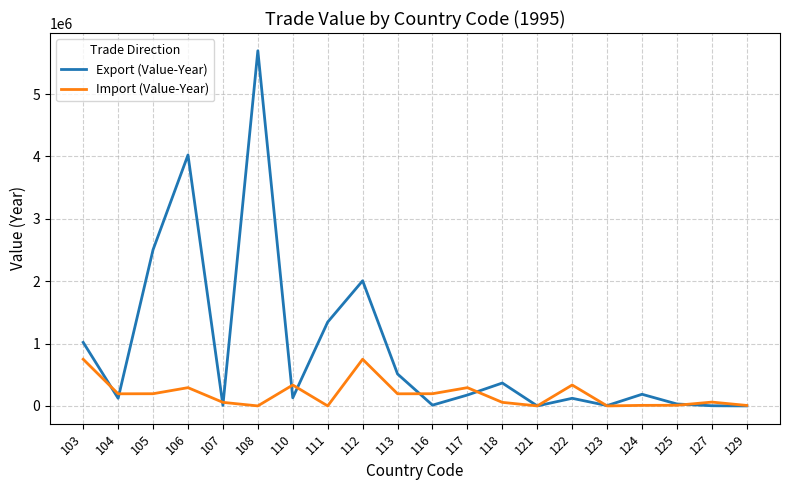

Which series changed the most between 112 and 121?

Export (Value-Year)